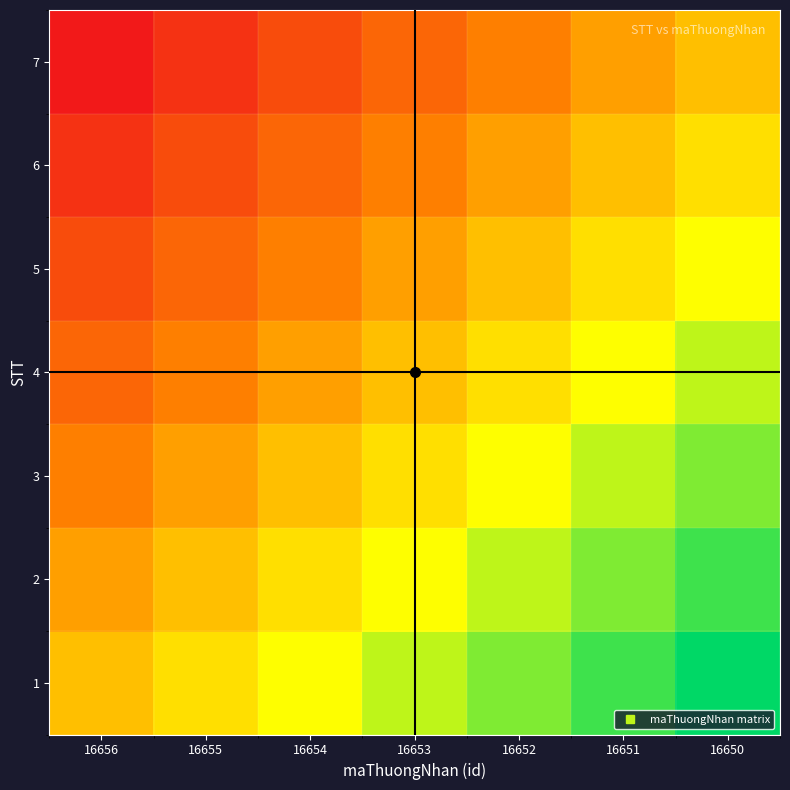

Reading left to right, what are all the values shown in this chart?

1: 16656=0.0	16655=0.2	16654=0.3	16653=0.5	16652=0.7	16651=0.8	16650=1.0
2: 16656=-0.2	16655=0.0	16654=0.2	16653=0.3	16652=0.5	16651=0.7	16650=0.8
3: 16656=-0.3	16655=-0.2	16654=0.0	16653=0.2	16652=0.3	16651=0.5	16650=0.7
4: 16656=-0.5	16655=-0.3	16654=-0.2	16653=0.0	16652=0.2	16651=0.3	16650=0.5
5: 16656=-0.7	16655=-0.5	16654=-0.3	16653=-0.2	16652=0.0	16651=0.2	16650=0.3
6: 16656=-0.8	16655=-0.7	16654=-0.5	16653=-0.3	16652=-0.2	16651=0.0	16650=0.2
7: 16656=-1.0	16655=-0.8	16654=-0.7	16653=-0.5	16652=-0.3	16651=-0.2	16650=0.0